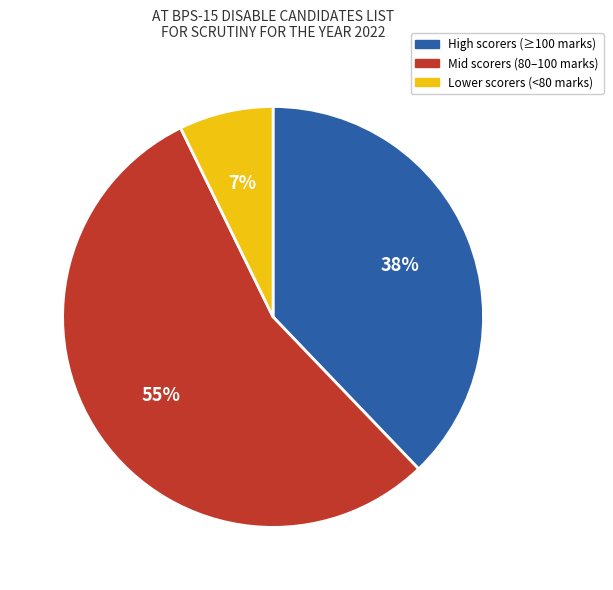

Is there any slice that represents more than half of the pie?

Yes